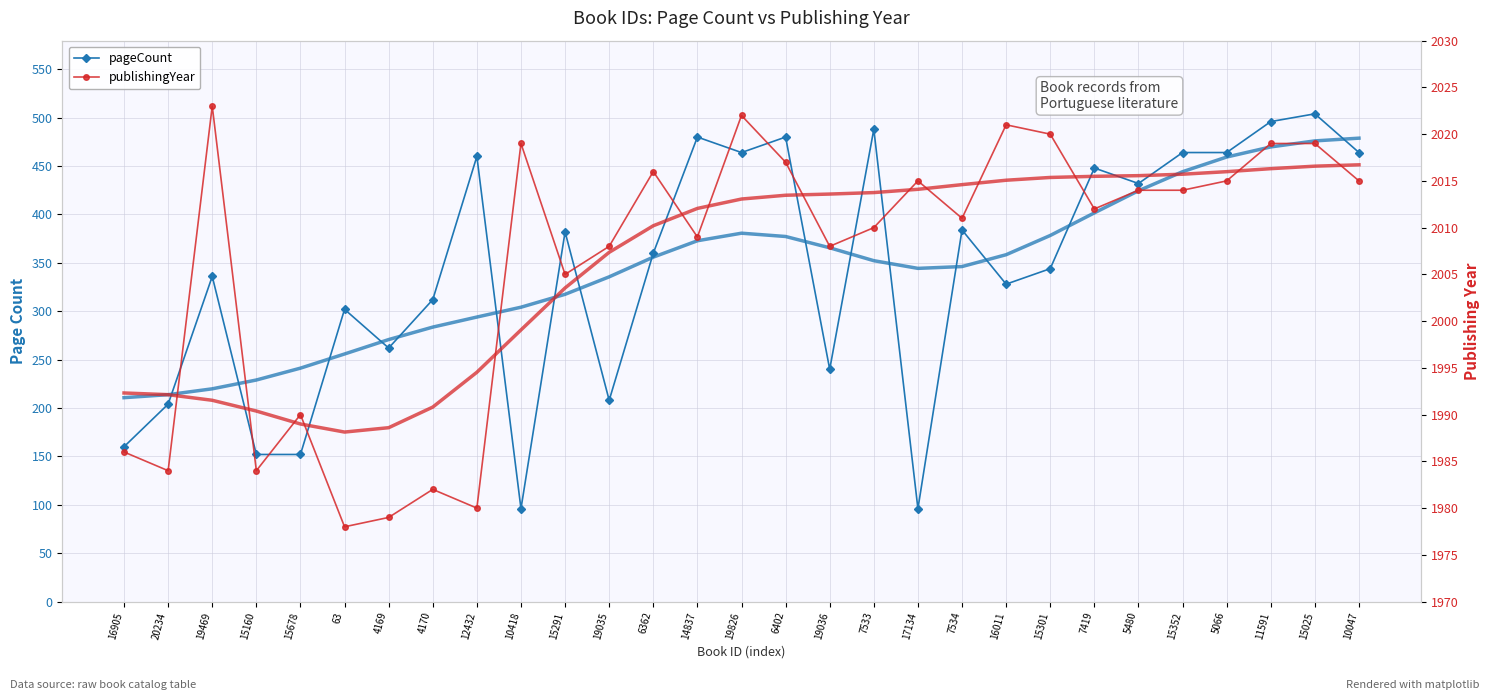

Rank the series by their average value, from lowest to highest.

pageCount, publishingYear